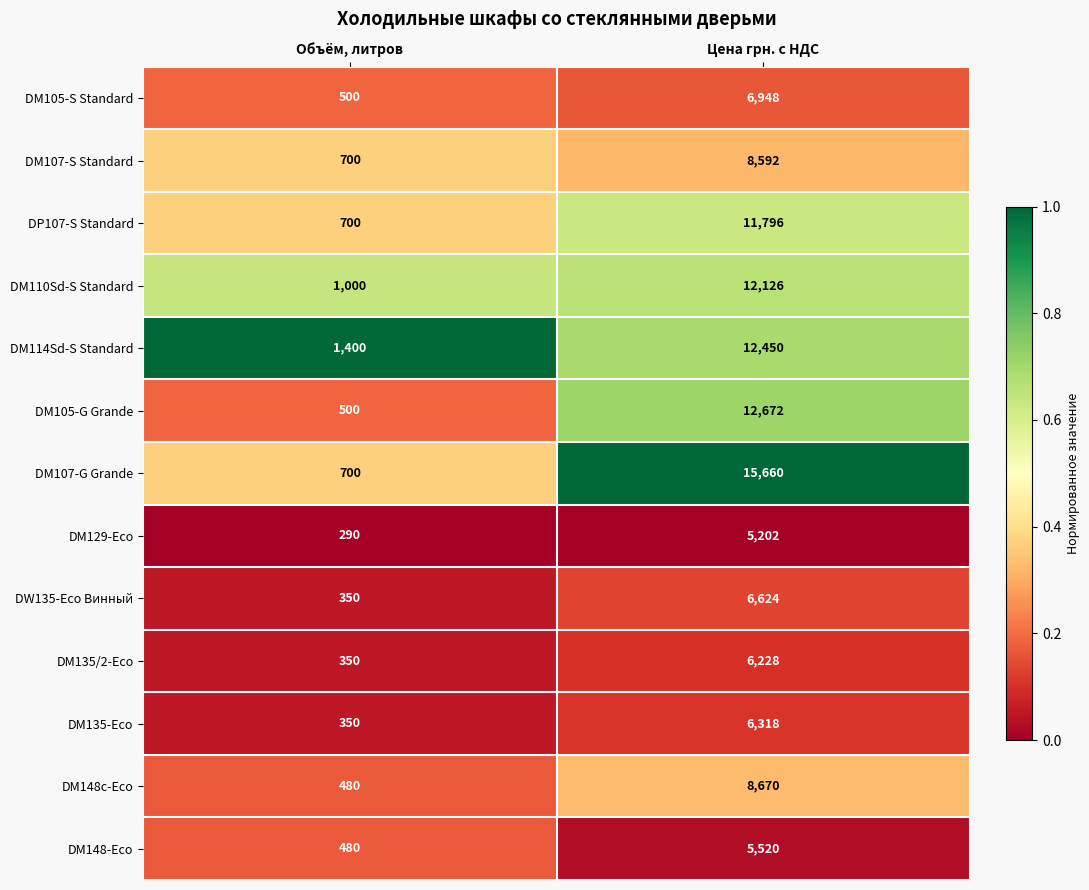

Where is DM107-S Standard nearest to the value 4646?

Объём, литров